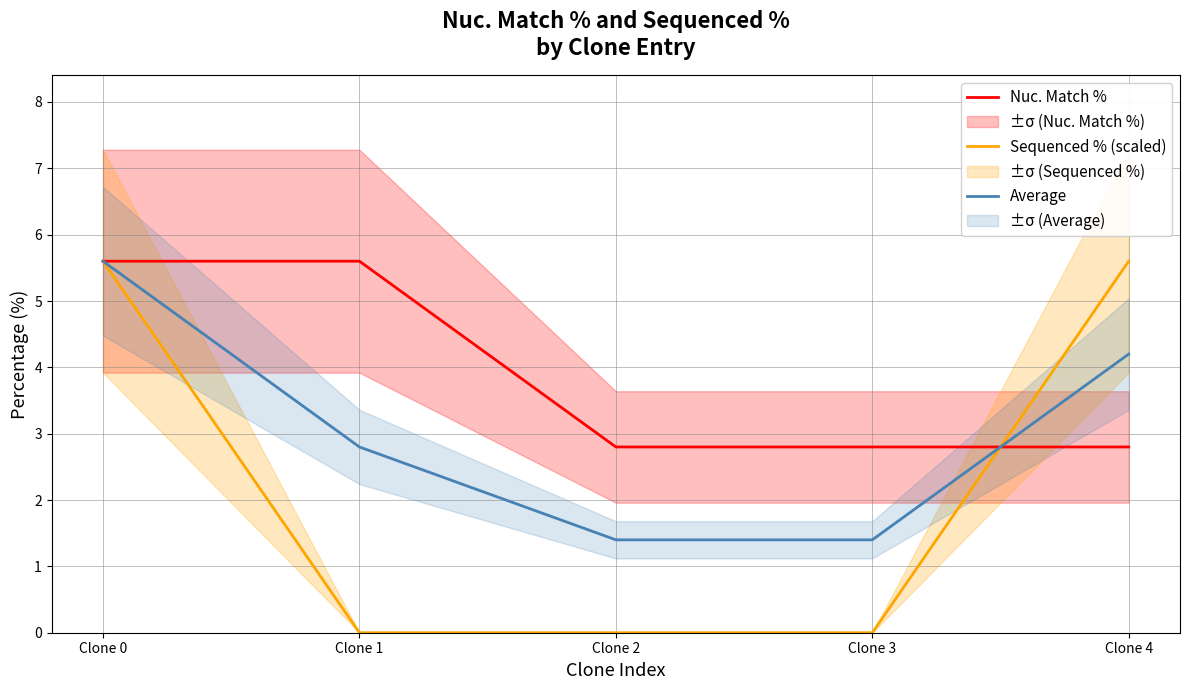

Between Clone 0 and Clone 1, which is larger?

Clone 0